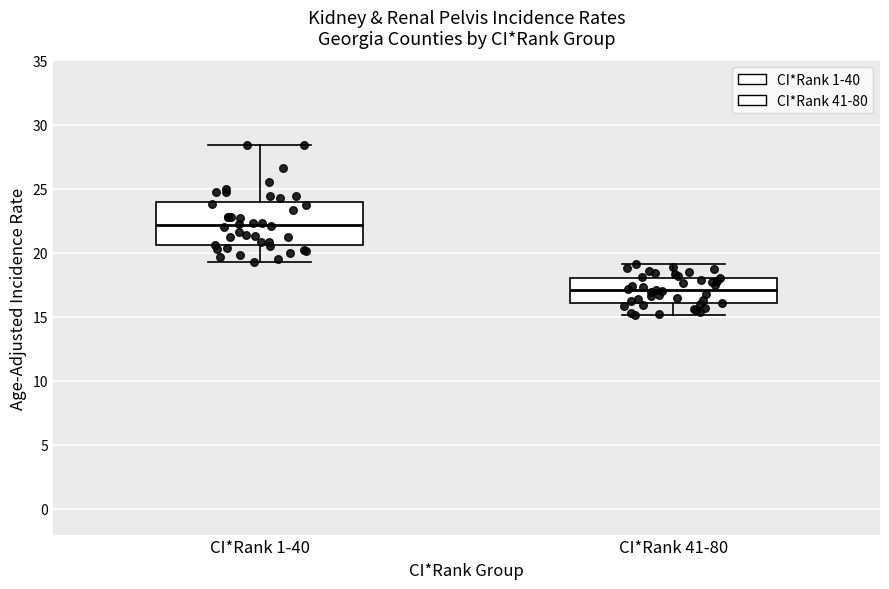

Which box's median line is the highest?

CI*Rank 1-40